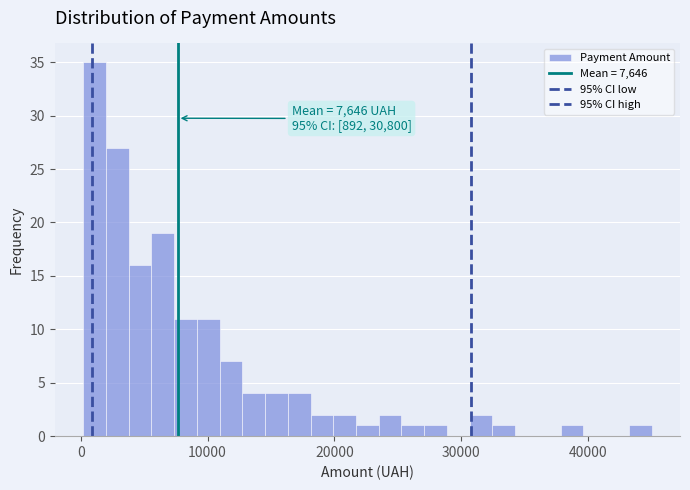

Read against the x-axis, roughly where is the centre of the tallest bar?

1000